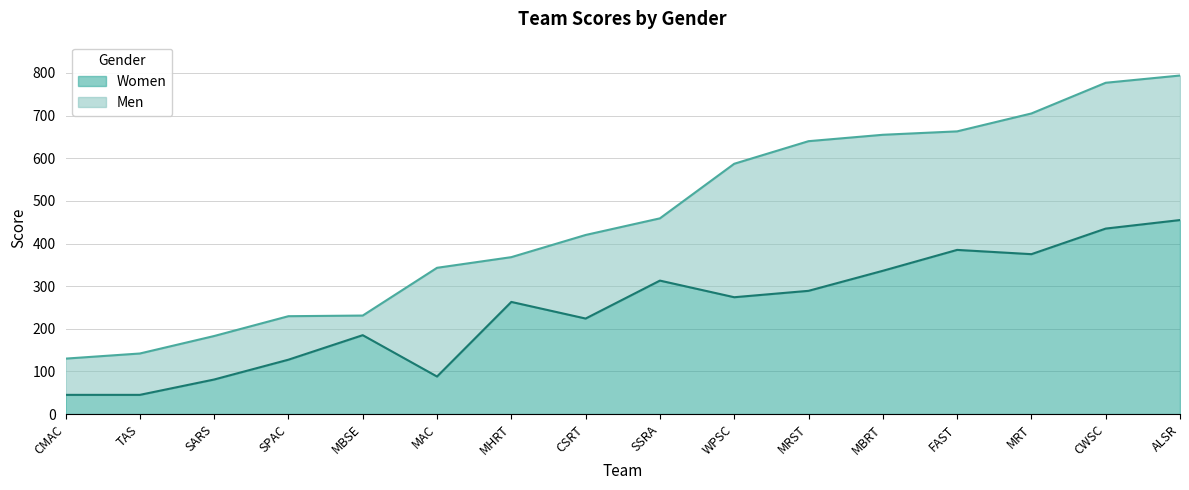

What position from the right is MBRT?

5